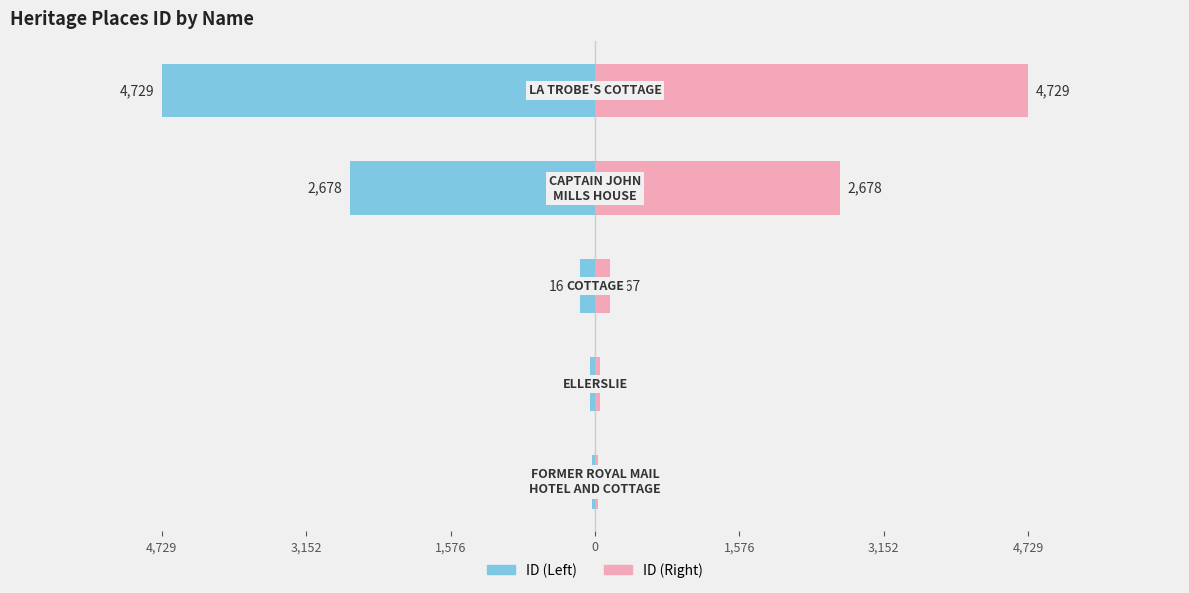

Does the chart contain stacked bars?

No